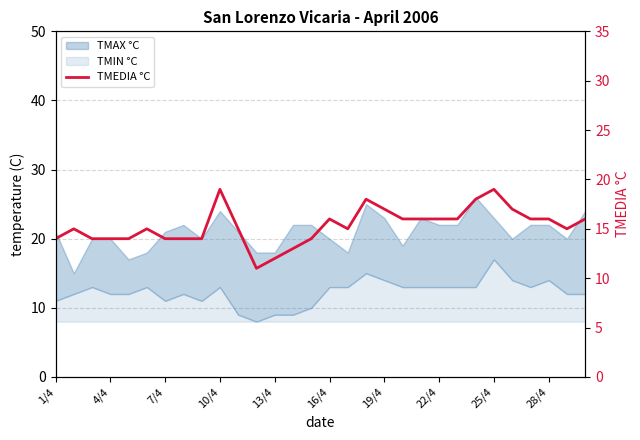

What is the value of the 6th point from the left?

15